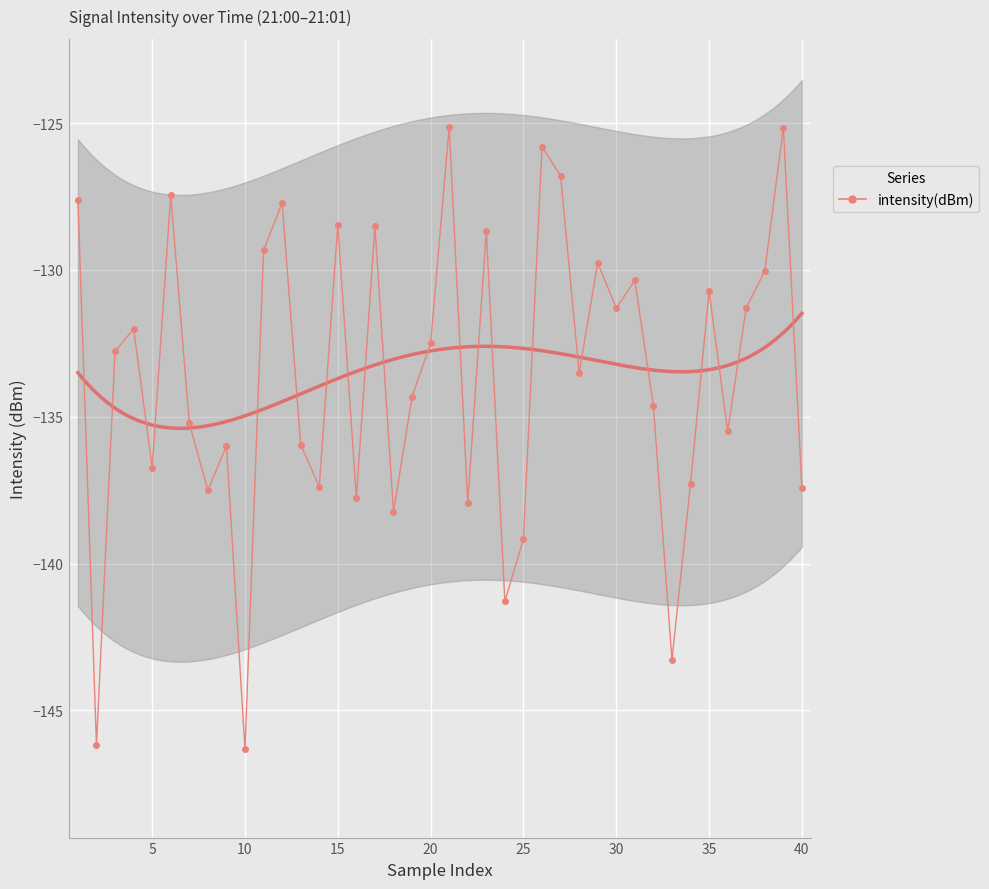

How many points are lower than both their immediate neighbors (excluding endpoints)?

13